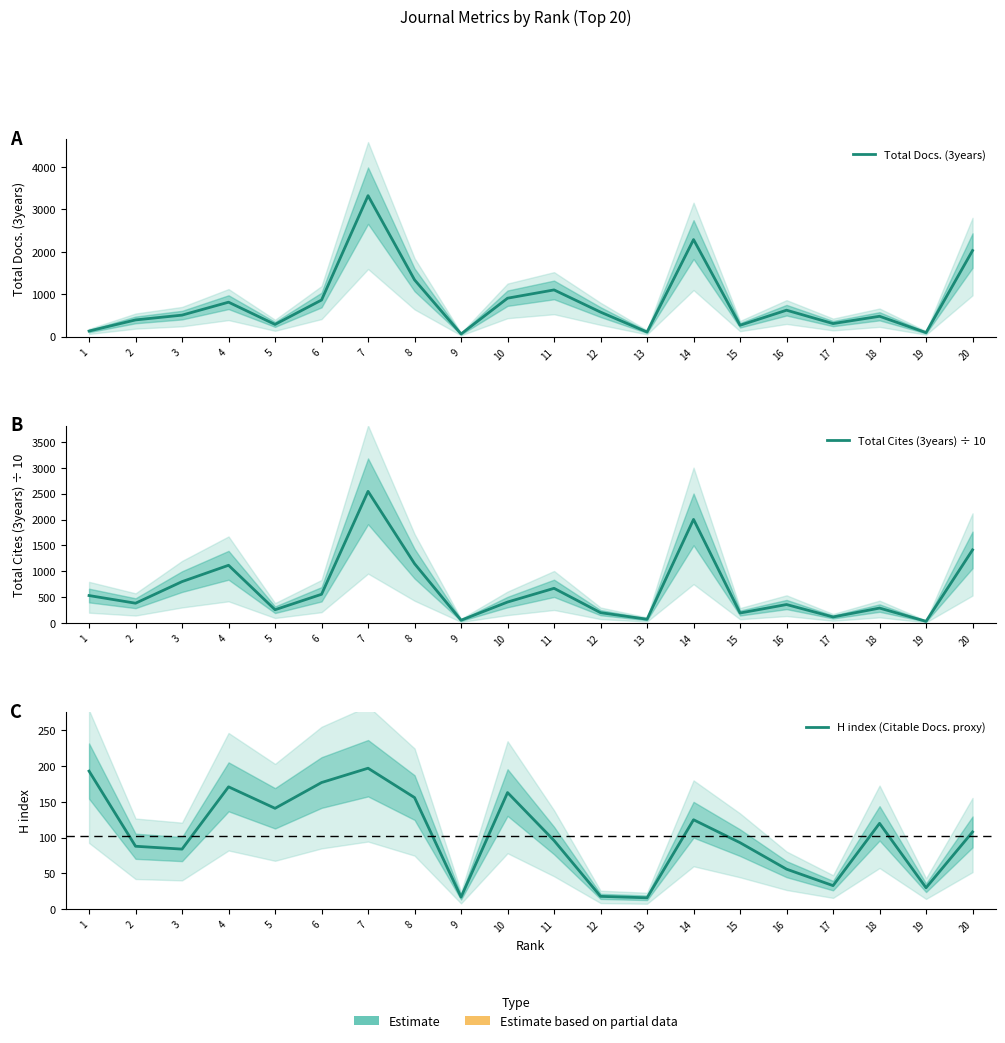

How many data points does each series have?

20